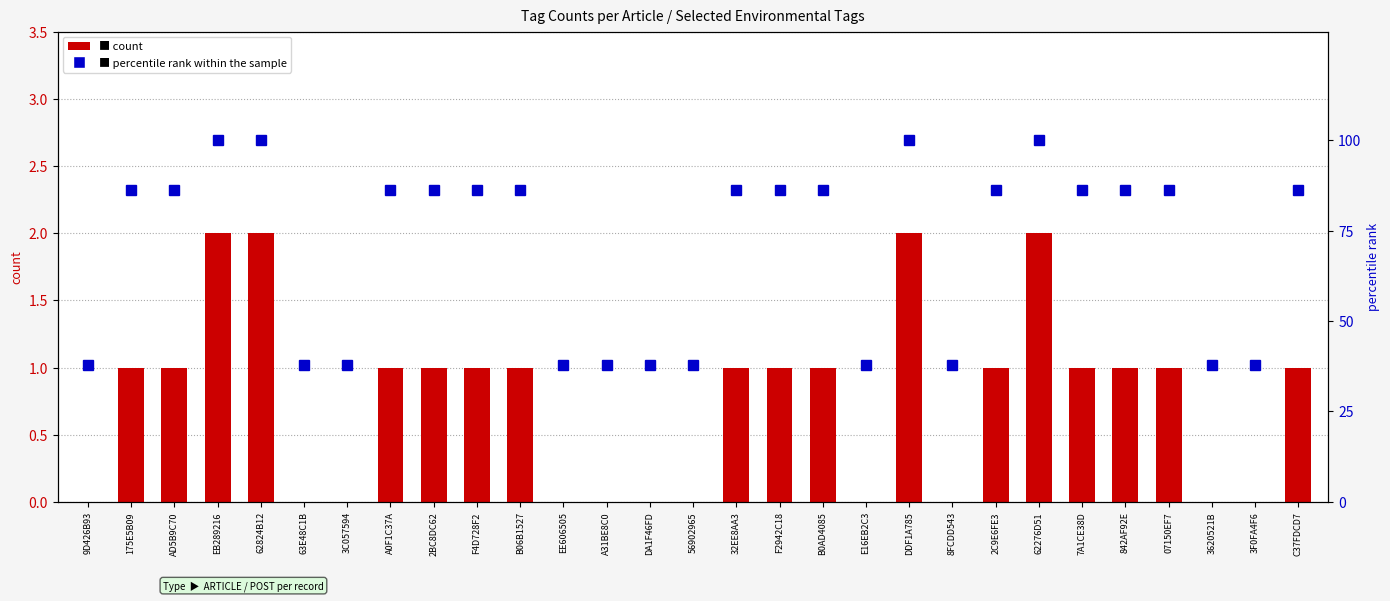

Which series has the largest range (max minus min)?

percentile rank within the sample